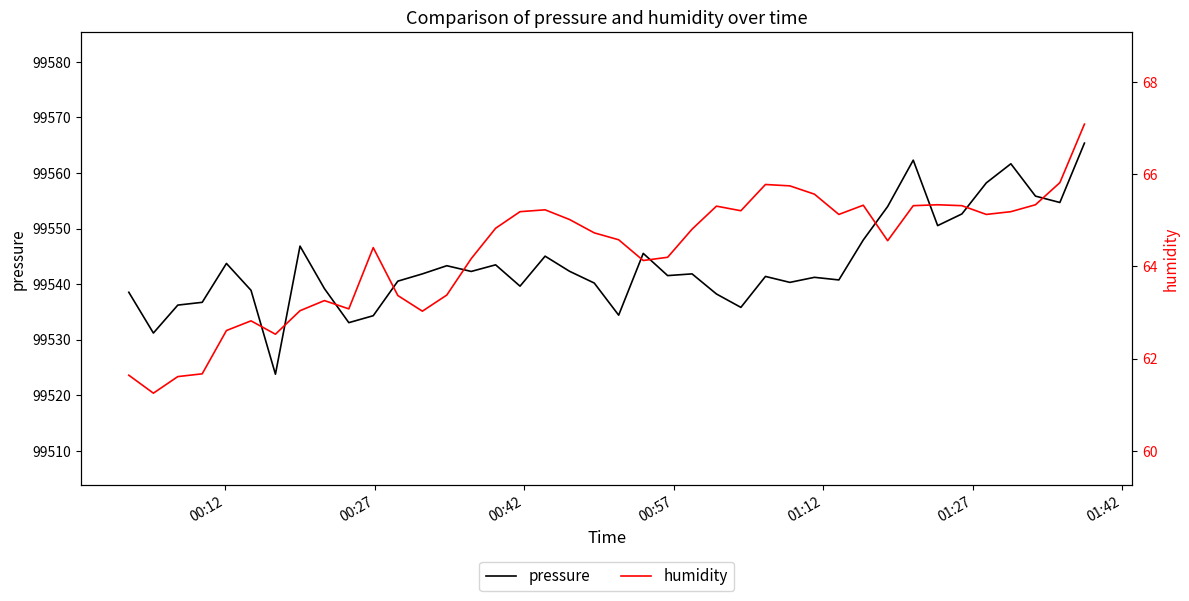

What is the highest value of the pressure series?

99565.4